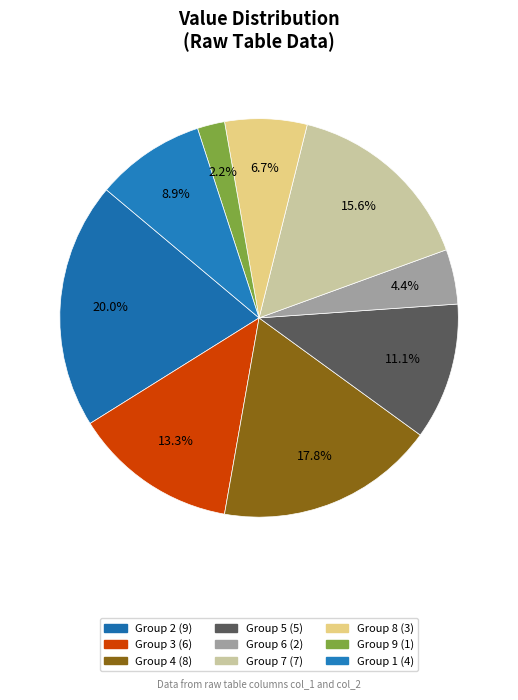

Is there any slice that represents more than half of the pie?

No